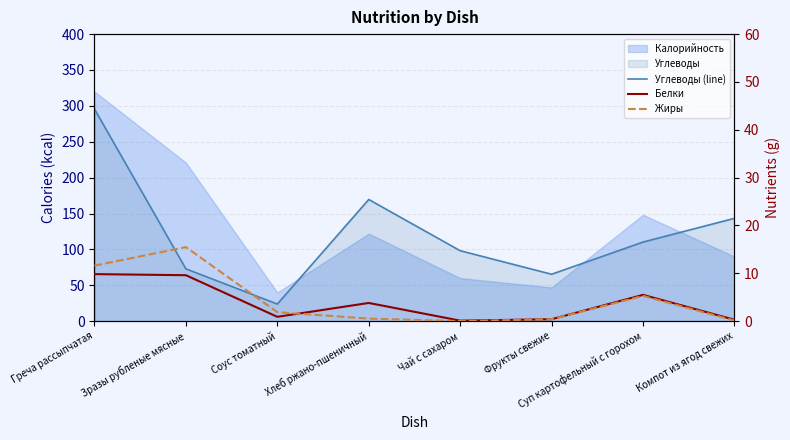

Between which two adjacent categories do Жиры and Углеводы (line) first intersect?

Греча рассыпчатая and Зразы рубленые мясные